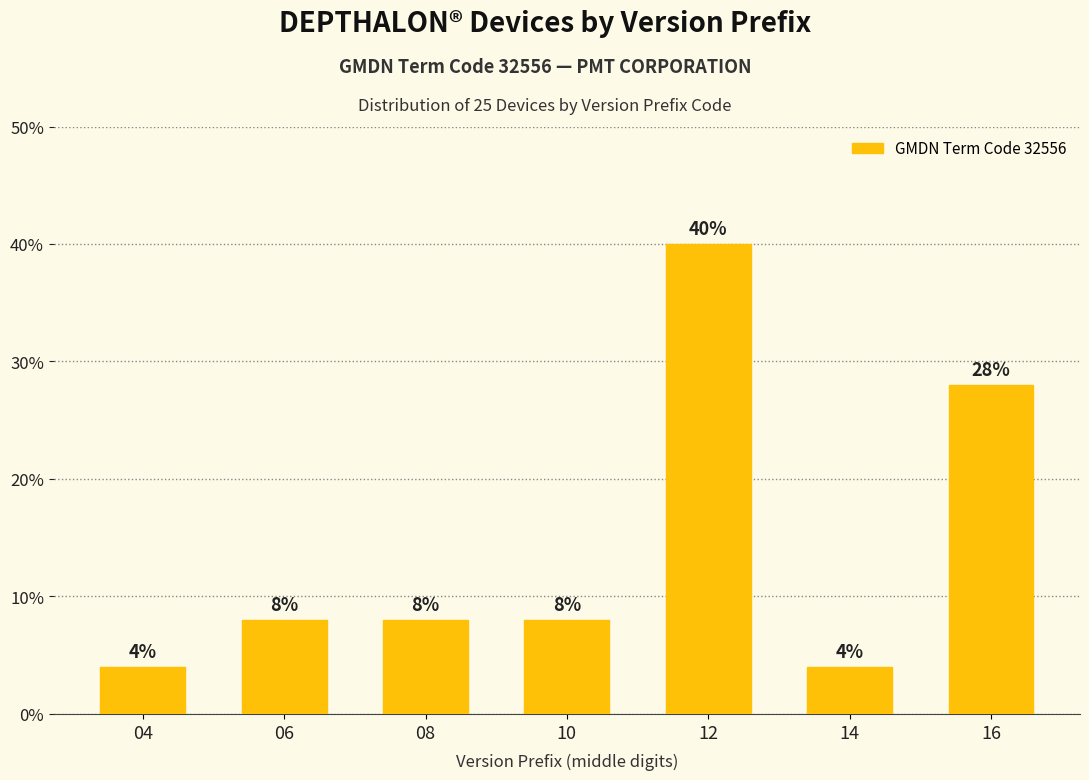

How many values are below 8?

2